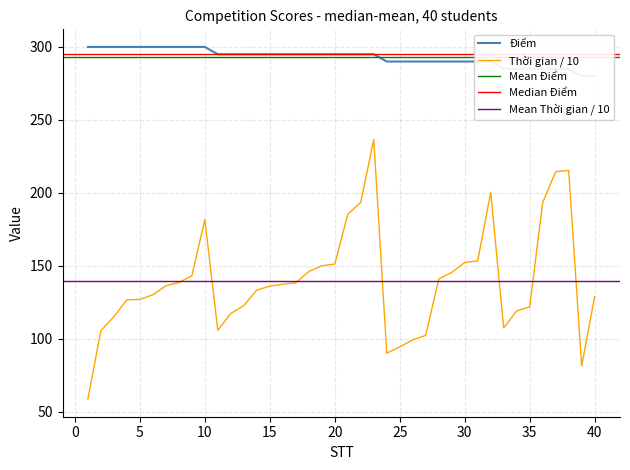

Reading right to left, transcribe all the data shown in this chart.

Điểm: 40=280.0	39=280.0	38=285.0	37=285.0	36=285.0	35=285.0	34=285.0	33=285.0	32=290.0	31=290.0	30=290.0	29=290.0	28=290.0	27=290.0	26=290.0	25=290.0	24=290.0	23=295.0	22=295.0	21=295.0	20=295.0	19=295.0	18=295.0	17=295.0	16=295.0	15=295.0	14=295.0	13=295.0	12=295.0	11=295.0	10=300.0	9=300.0	8=300.0	7=300.0	6=300.0	5=300.0	4=300.0	3=300.0	2=300.0	1=300.0
Thời gian: 40=129.0	39=81.4	38=215.4	37=214.5	36=193.4	35=121.9	34=119.2	33=107.5	32=200.4	31=153.4	30=152.3	29=145.5	28=141.0	27=102.4	26=99.3	25=94.5	24=90.2	23=236.6	22=193.5	21=185.3	20=151.2	19=150.1	18=146.1	17=138.4	16=137.4	15=136.1	14=133.4	13=122.8	12=117.4	11=105.9	10=181.7	9=143.1	8=138.6	7=136.3	6=130.2	5=127.0	4=126.7	3=115.1	2=105.6	1=58.7